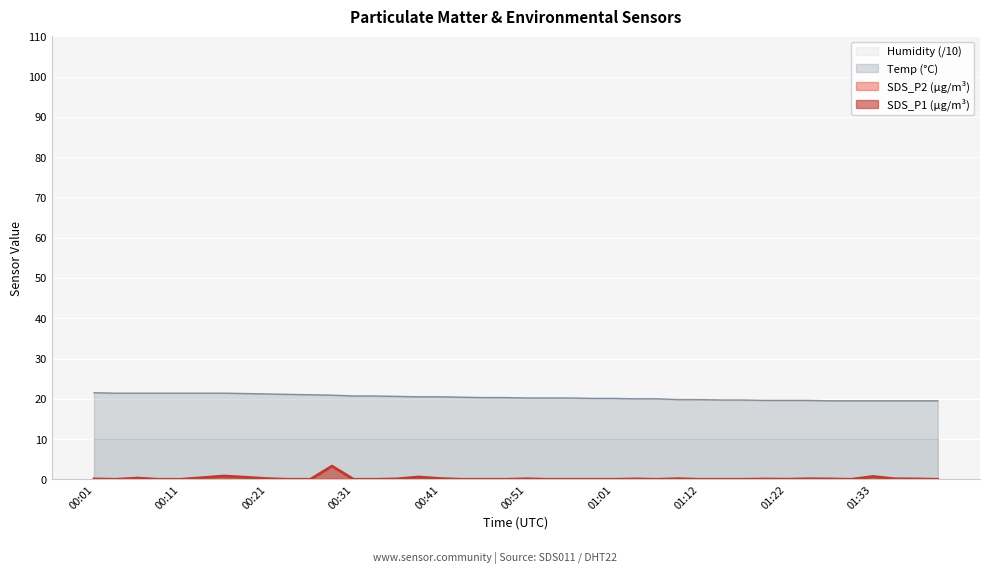

Reading left to right, what are all the values shown in this chart?

SDS_P1: 0.1	0.0	0.3	0.0	0.0	0.4	0.8	0.5	0.2	0.0	0.0	3.3	0.0	0.0	0.1	0.6	0.2	0.0	0.0	0.0	0.1	0.0	0.0	0.0	0.0	0.1	0.0	0.1	0.0	0.0	0.0	0.1	0.0	0.1	0.1	0.0	0.7	0.1	0.1	0.0
SDS_P2: 0.1	0.0	0.2	0.0	0.0	0.4	0.8	0.5	0.2	0.0	0.0	0.1	0.0	0.0	0.1	0.6	0.0	0.0	0.0	0.0	0.1	0.0	0.0	0.0	0.0	0.1	0.0	0.1	0.0	0.0	0.0	0.1	0.0	0.1	0.1	0.0	0.6	0.1	0.1	0.0
Temp: 21.5	21.4	21.4	21.4	21.4	21.4	21.4	21.3	21.2	21.1	21.0	20.9	20.7	20.7	20.6	20.5	20.5	20.4	20.3	20.3	20.2	20.2	20.2	20.1	20.1	20.0	20.0	19.8	19.8	19.7	19.7	19.6	19.6	19.6	19.5	19.5	19.5	19.5	19.5	19.5